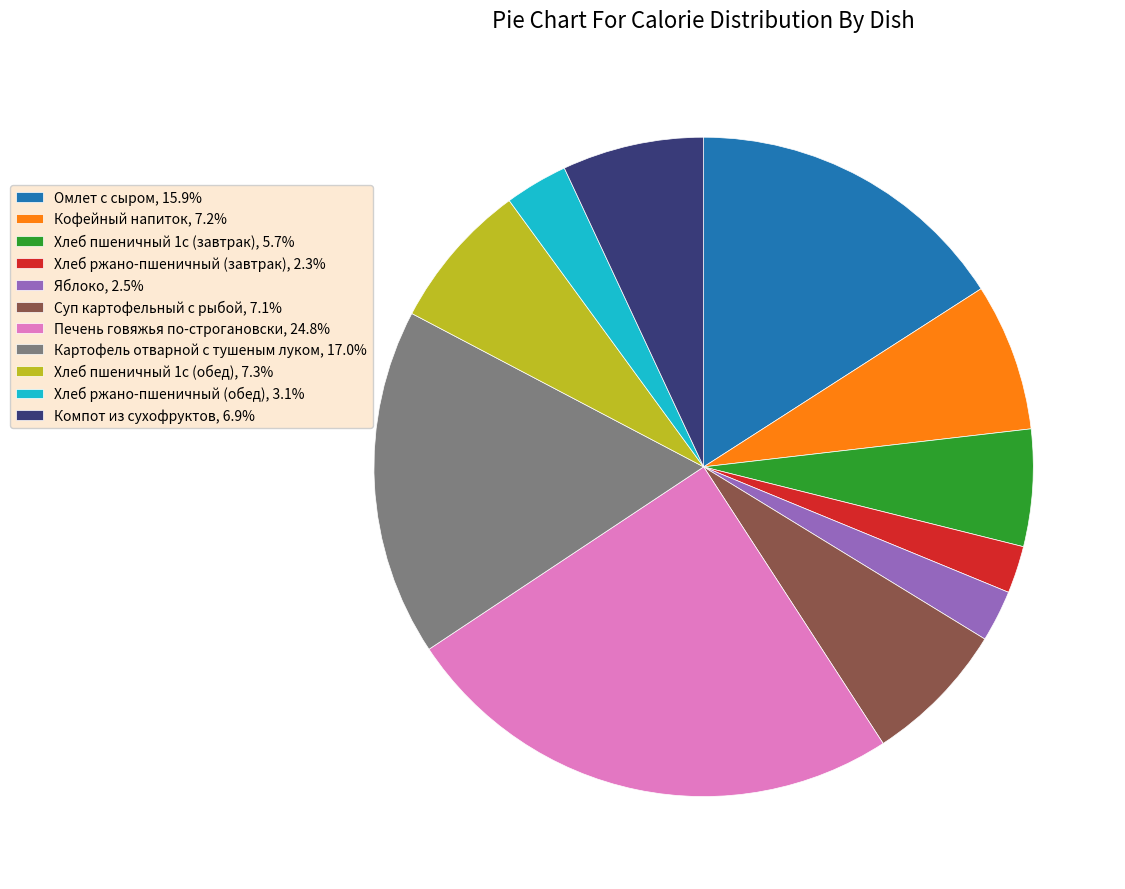

Does any single category account for the majority?

No